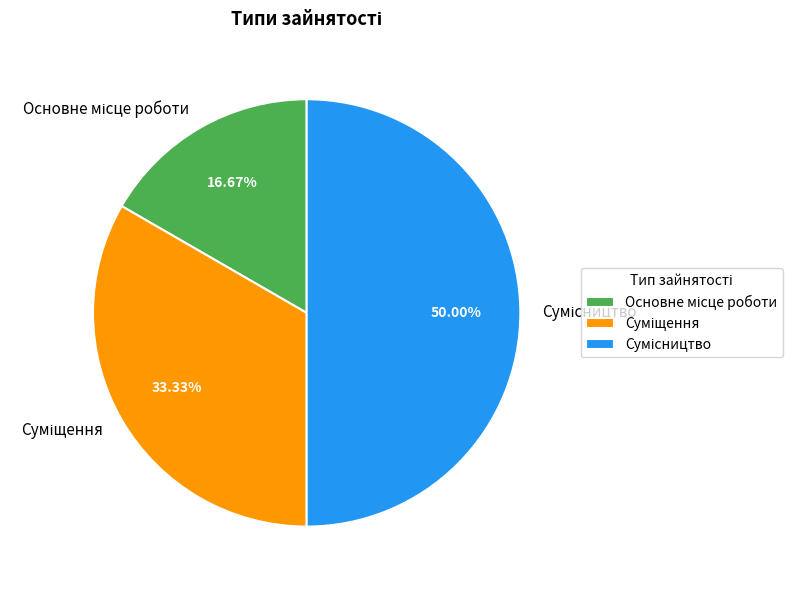

Which category has the smallest portion of the pie?

Основне місце роботи